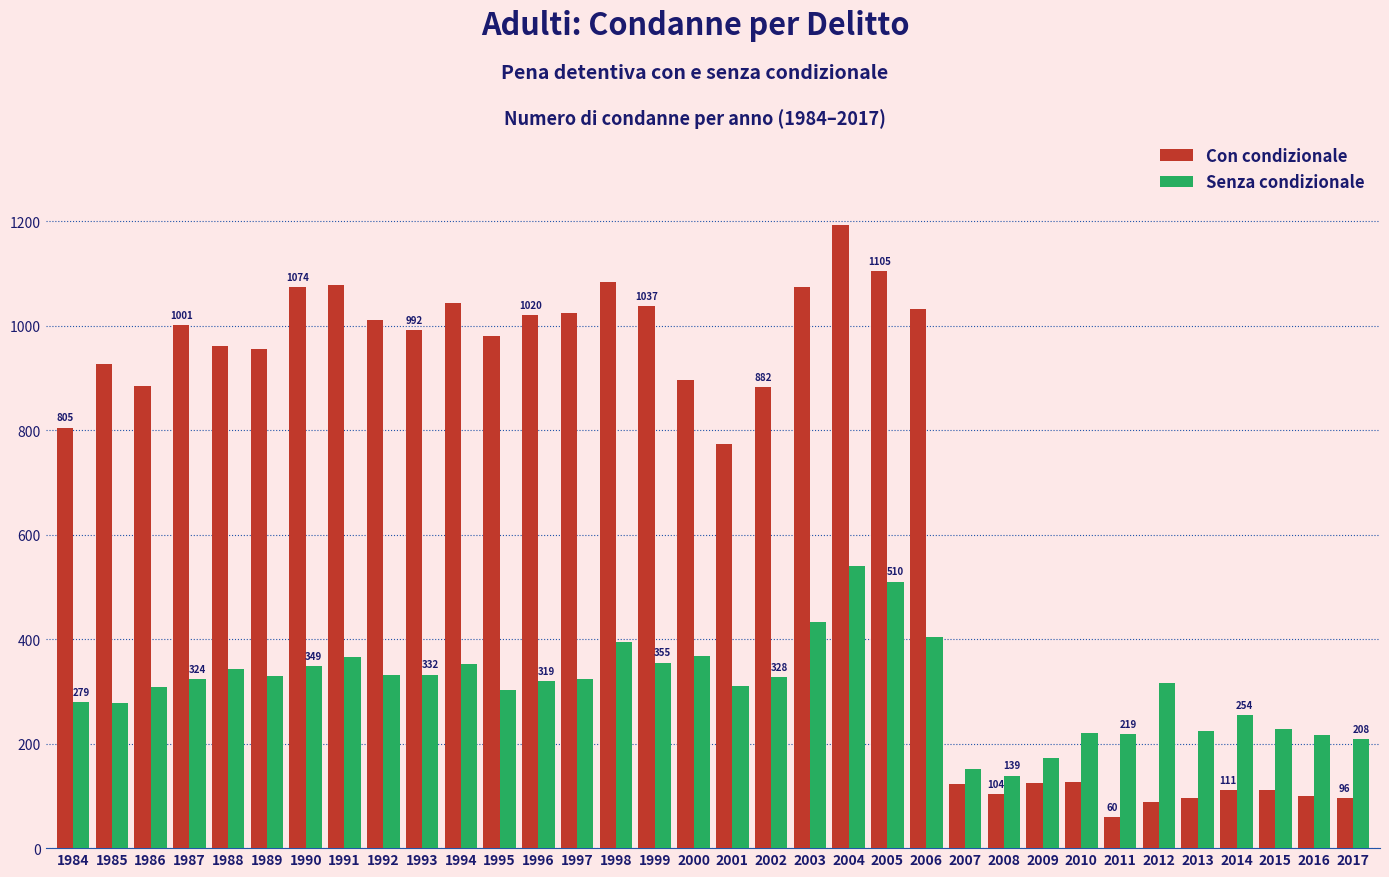

What are all the series names shown in the legend?

Con condizionale, Senza condizionale